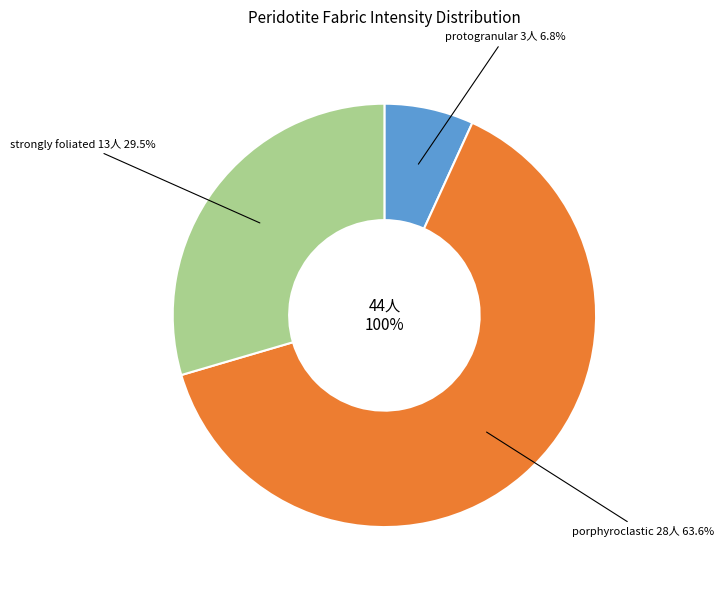

Is it true that strongly foliated is 30% of the pie?

True